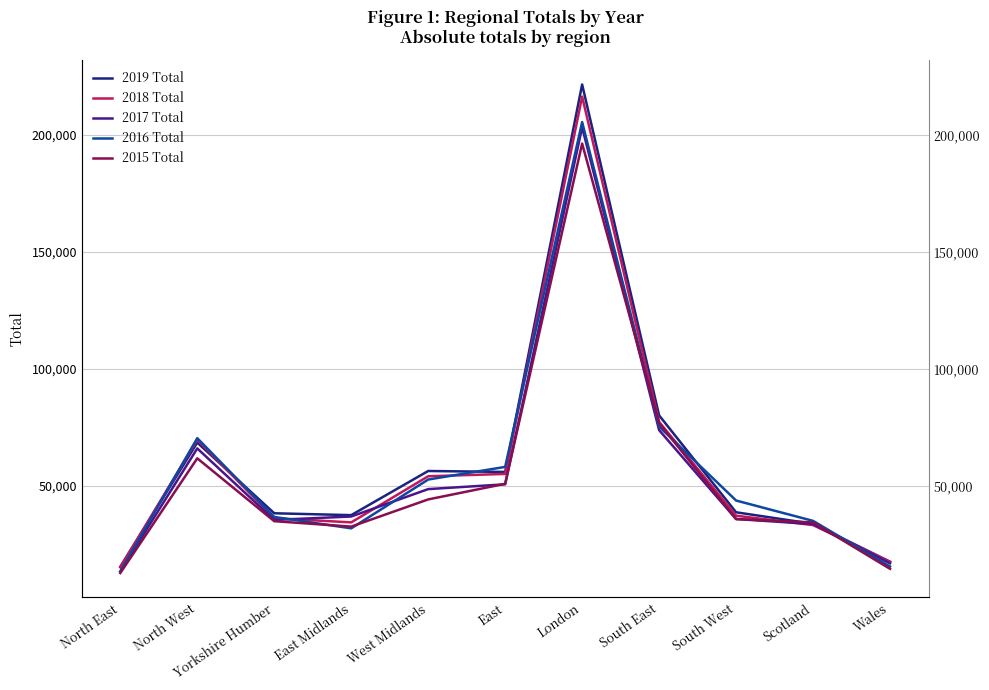

How many categories are shown in the chart?

11